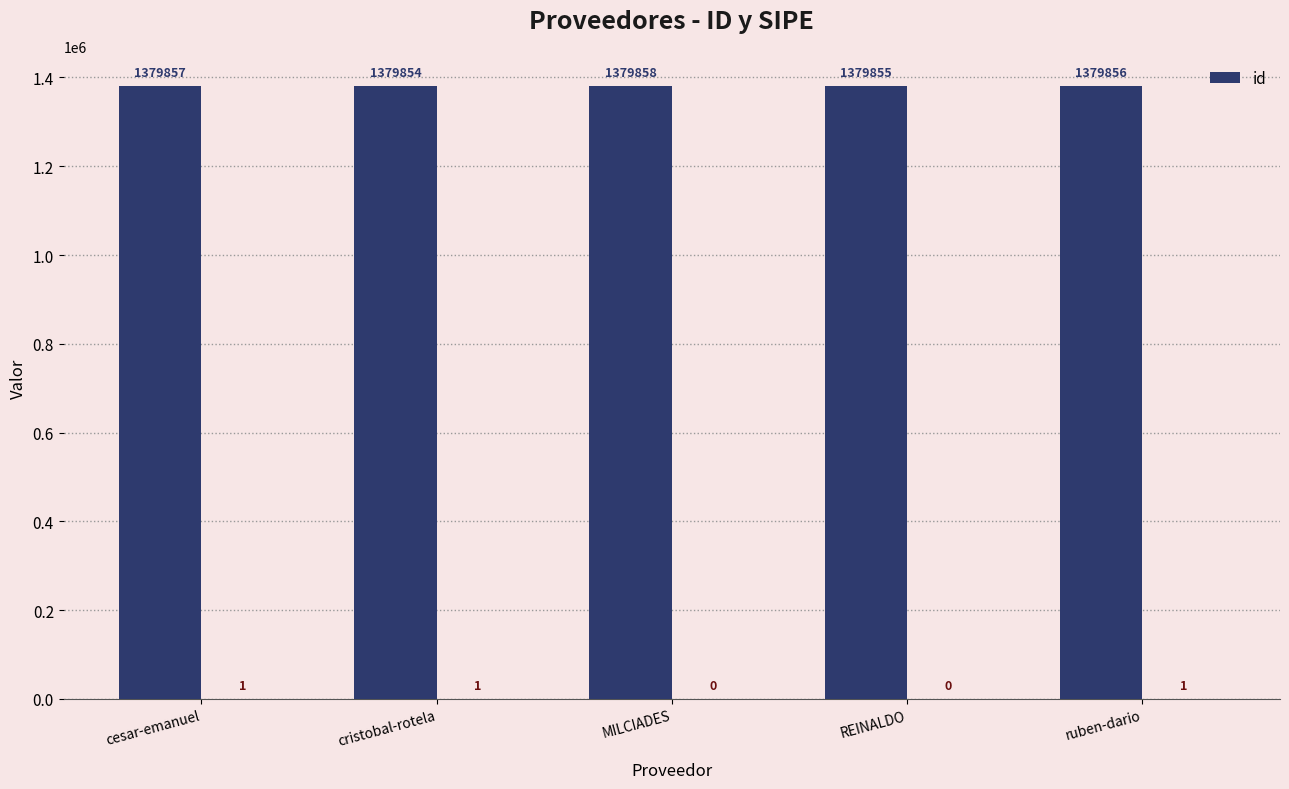

How many values exceed 1379856?

2